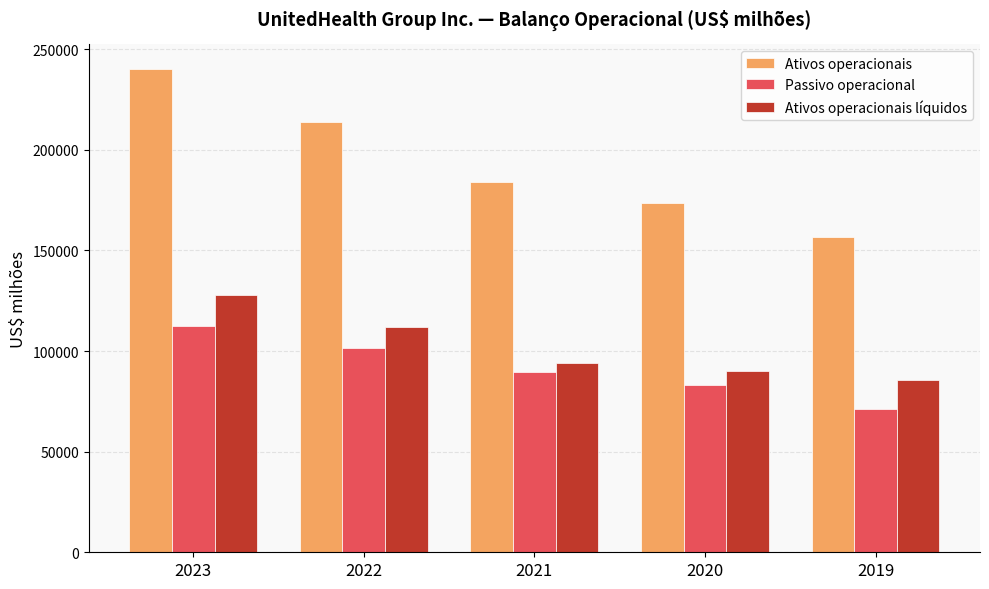

The Ativos operacionais líquidos series shows 27788 at 2019. True or false?

False